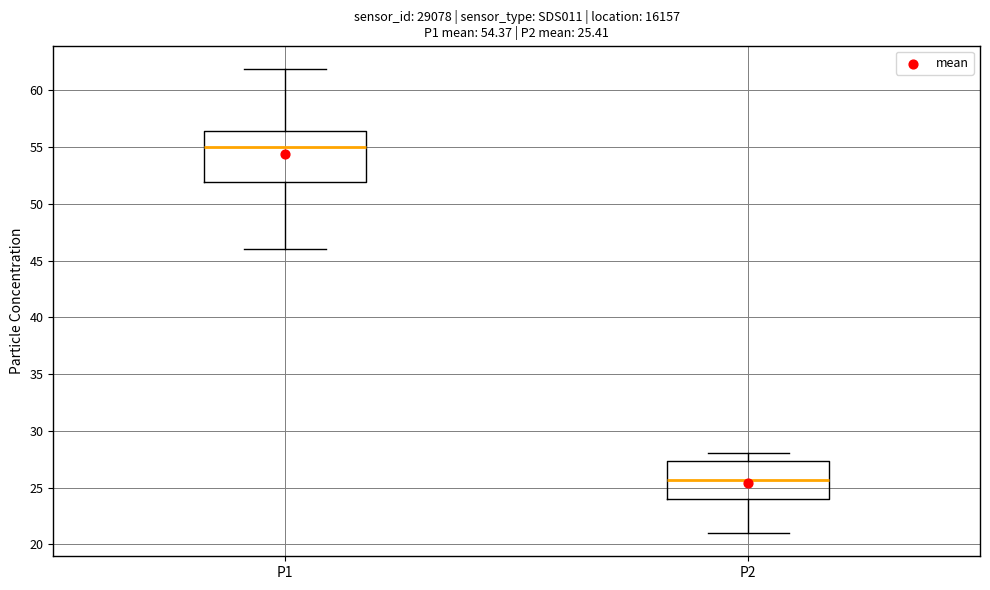

Which box has the highest median line?

P1